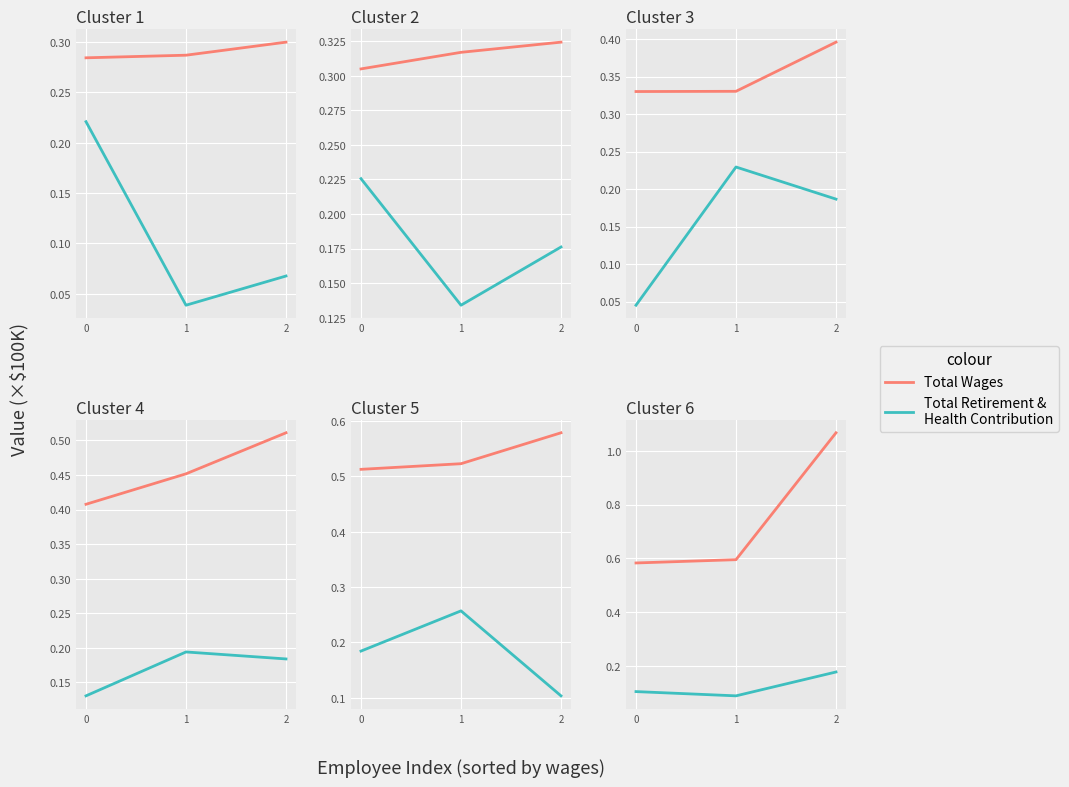

What is the highest value of the Total Wages series?

1.1